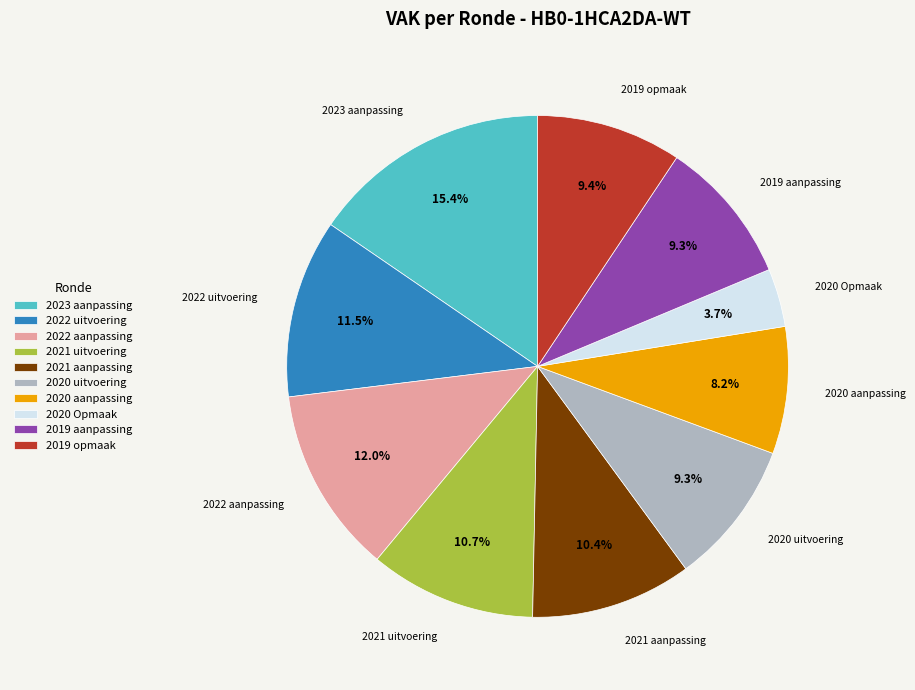

What percentage is the 2020 aanpassing slice, to the nearest percent?

8%